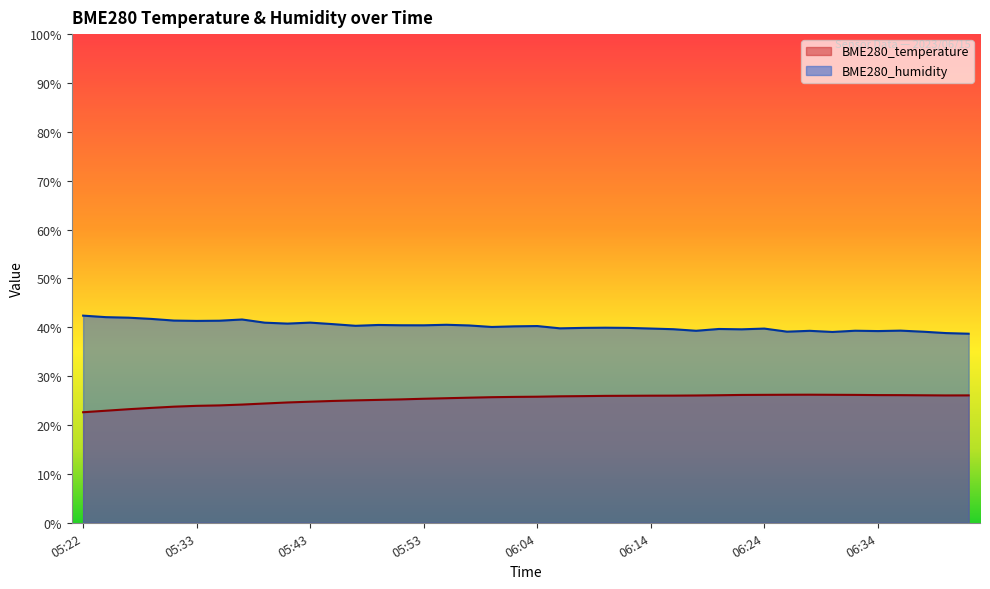

At which category does BME280_temperature reach its first local valley?

06:41